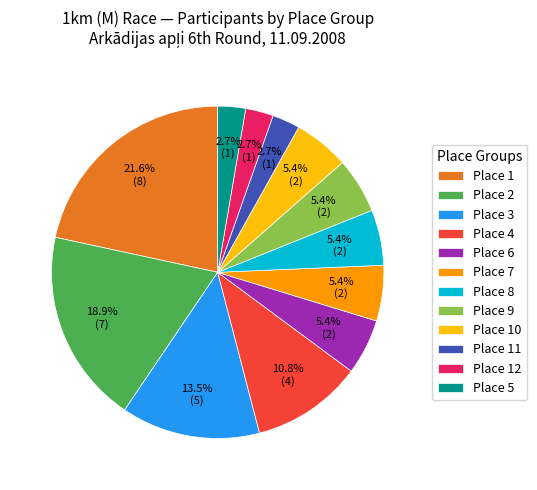

How much of the chart is everything except Place 1?

78.4%